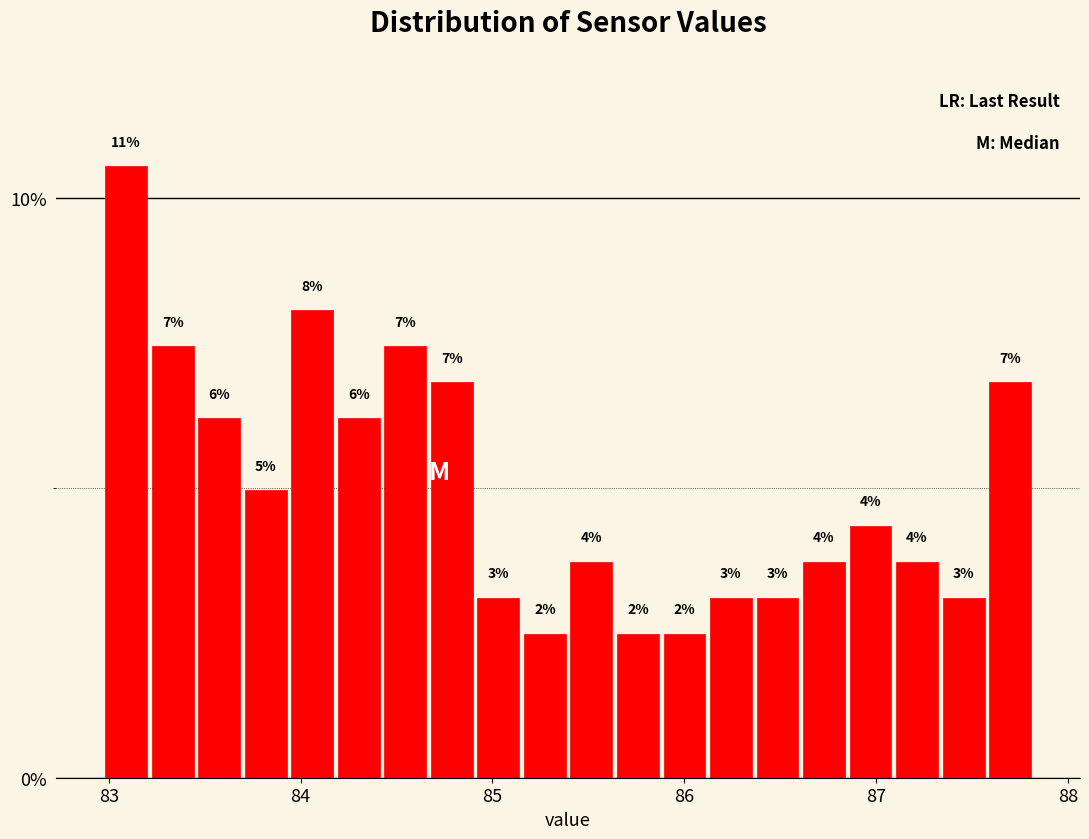

Read against the x-axis, roughly where is the centre of the tallest bar?

83.1